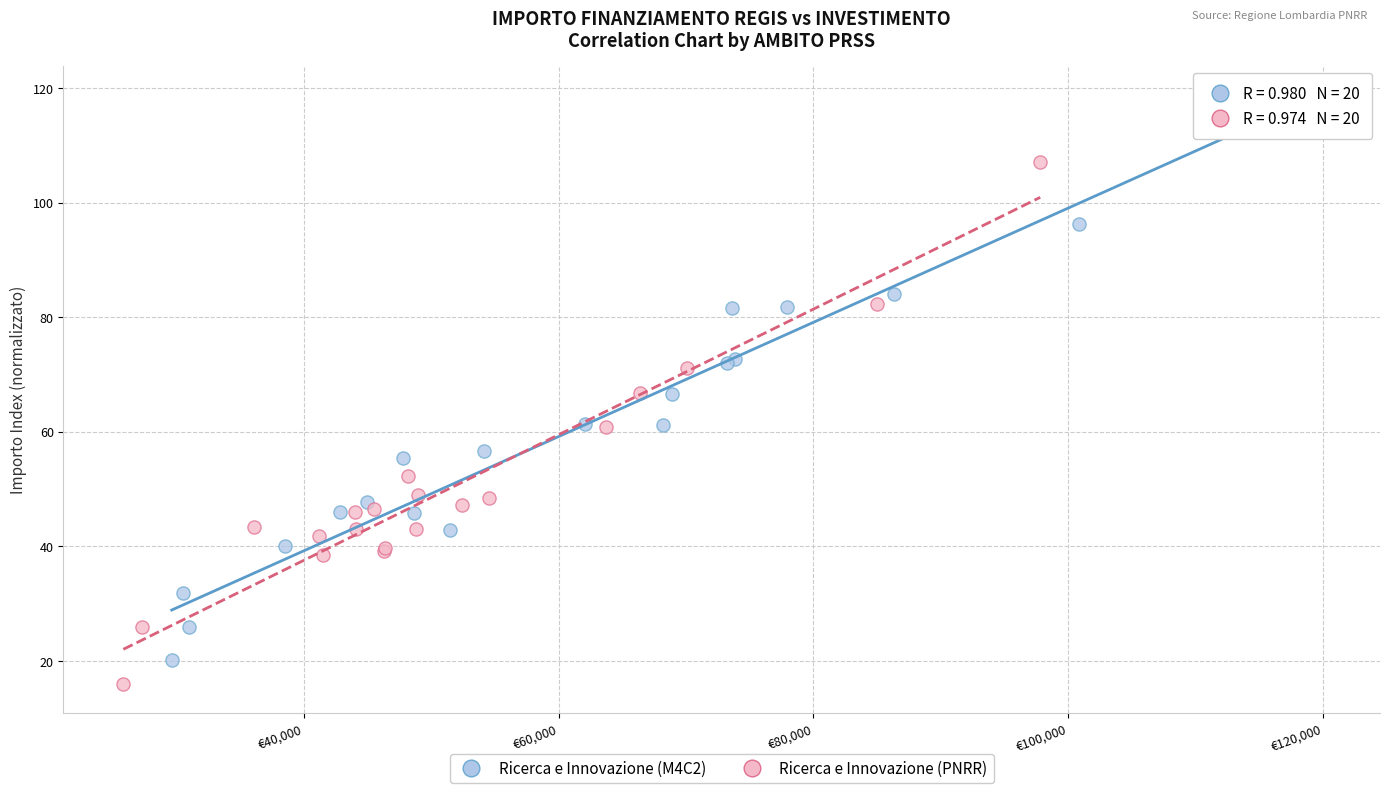

Which series contains the lowest Y value?

Ricerca e Innovazione (PNRR)